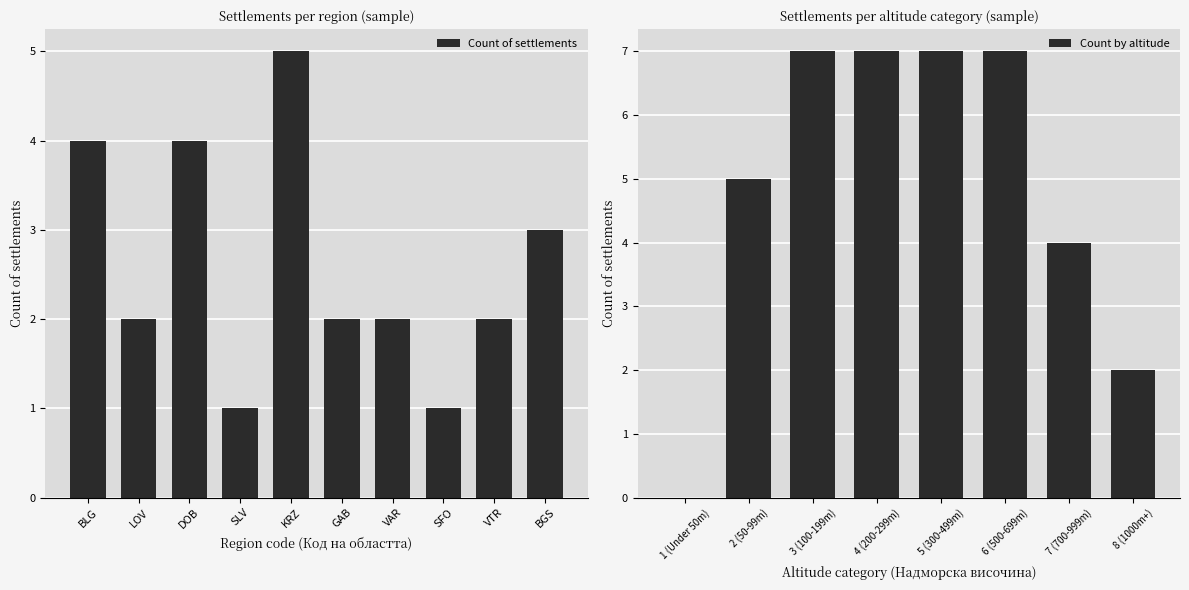

What position from the right is GAB?

5